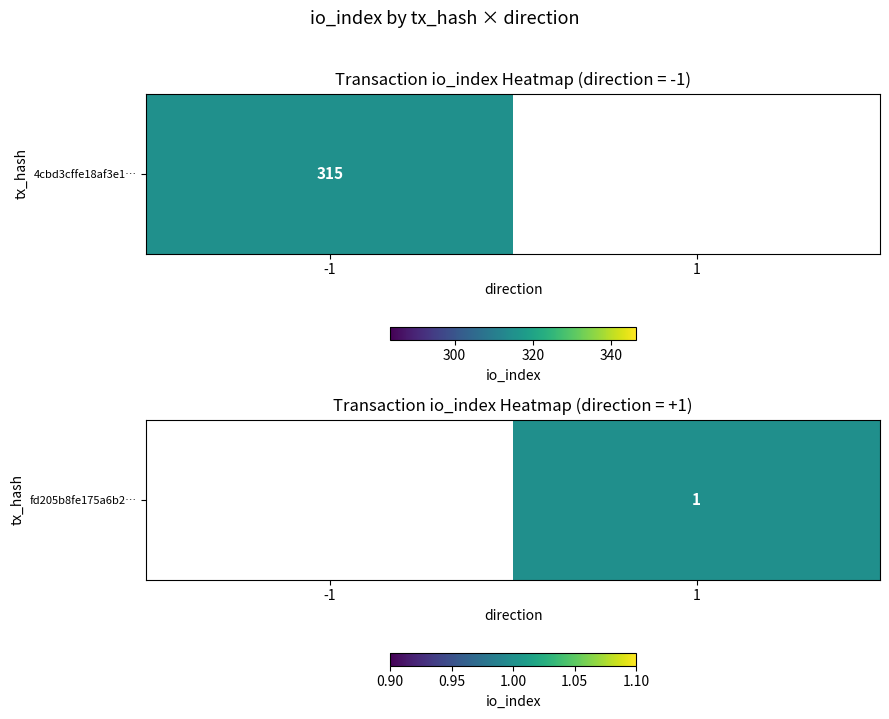

The value at 1 is 1.0. True or false?

True